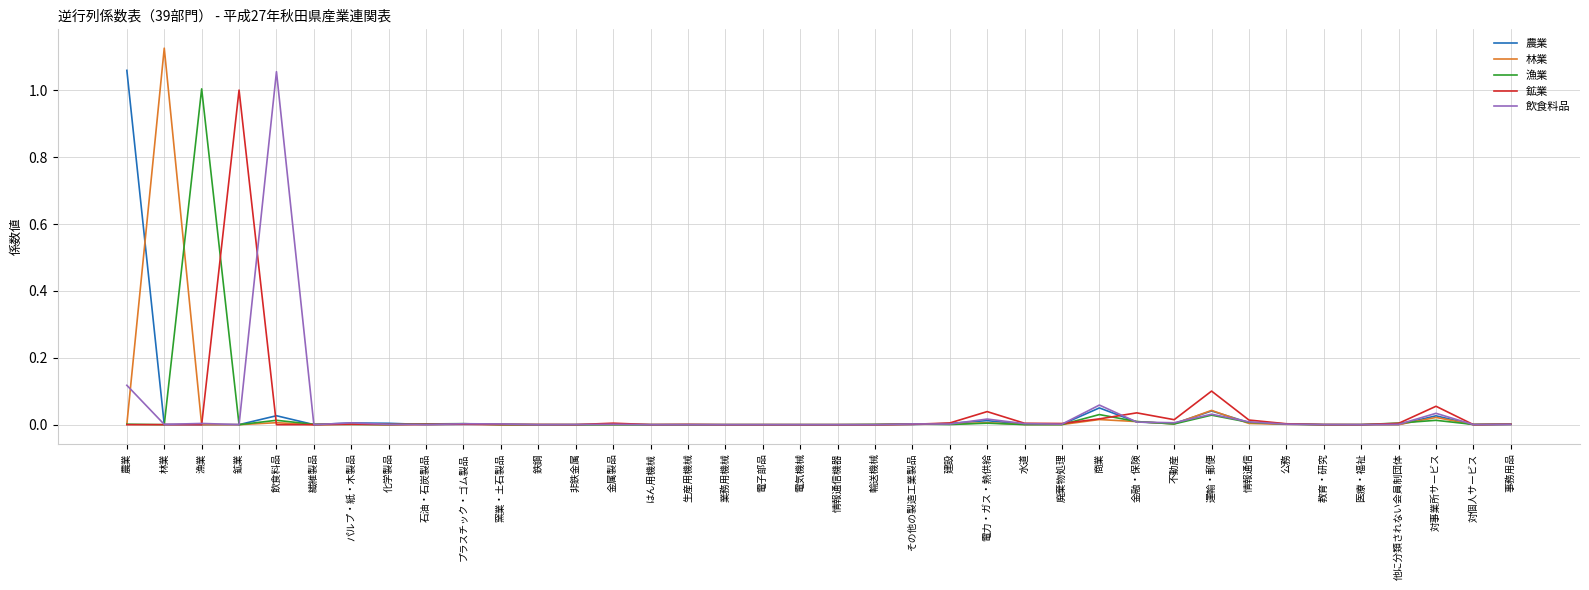

Which category has the highest value in the 鉱業 series?

鉱業